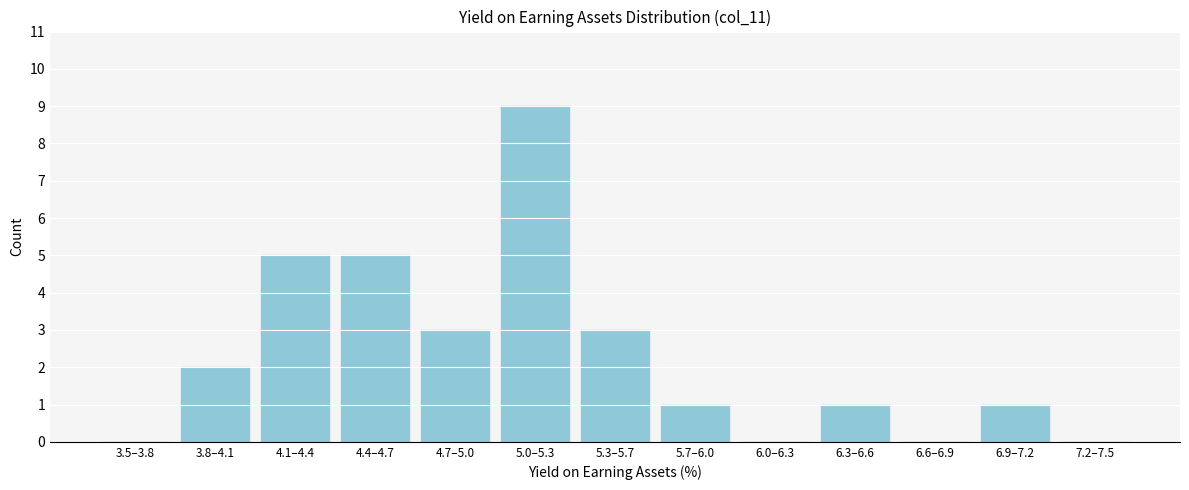

Reading left to right, transcribe all the data shown in this chart.

3.5–3.8=0	3.8–4.1=2	4.1–4.4=5	4.4–4.7=5	4.7–5.0=3	5.0–5.3=9	5.3–5.7=3	5.7–6.0=1	6.0–6.3=0	6.3–6.6=1	6.6–6.9=0	6.9–7.2=1	7.2–7.5=0